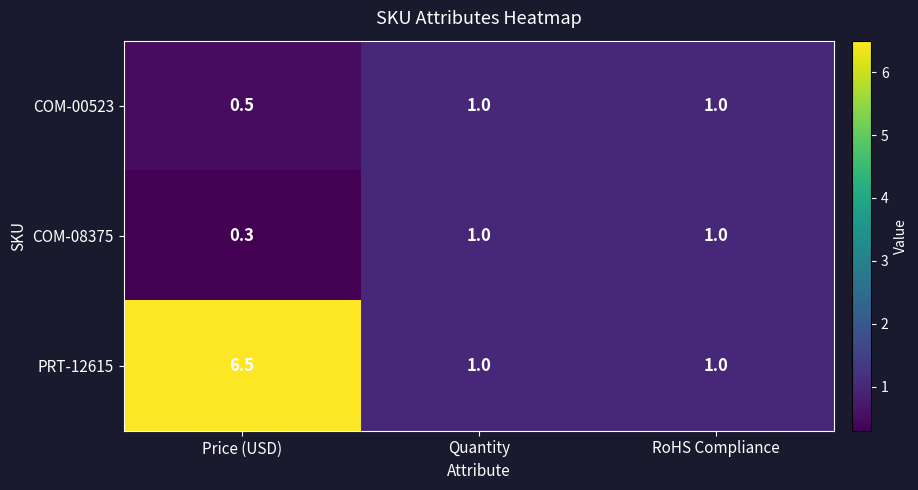

At which category is the sum across all series the highest?

Price (USD)